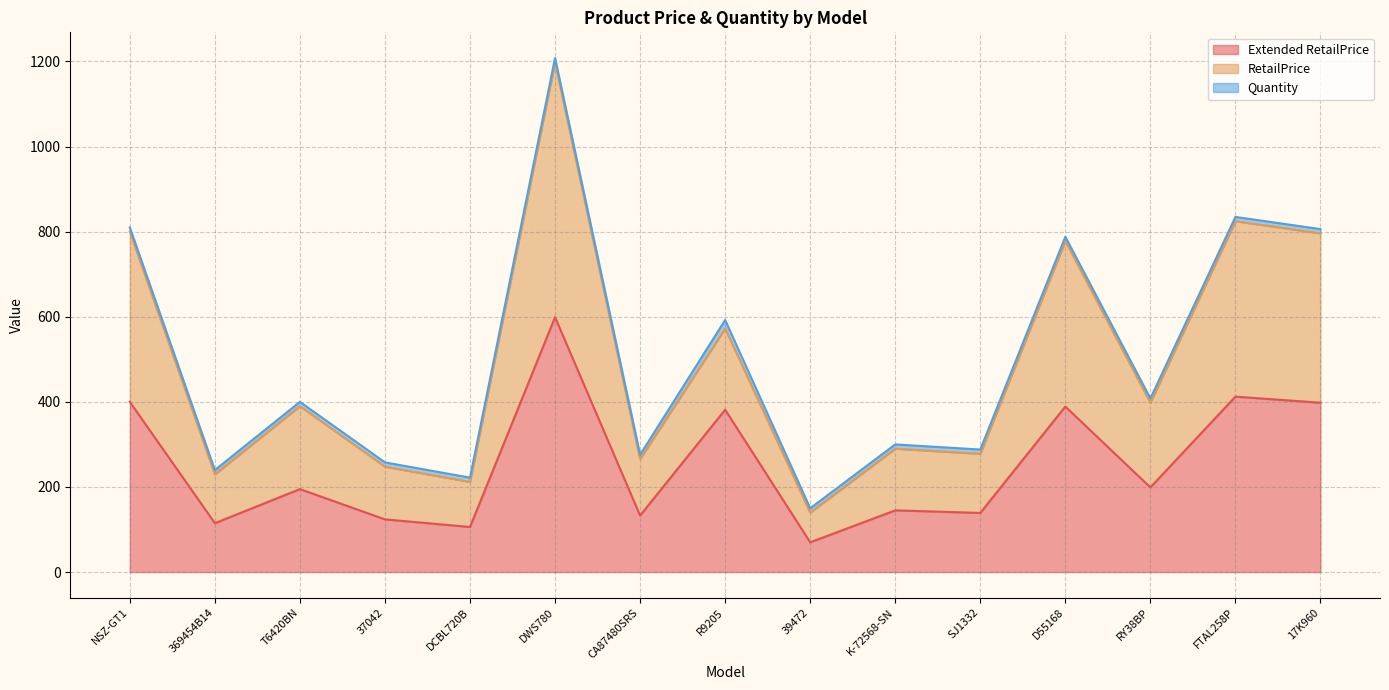

What is the greatest value displayed?

1198.0